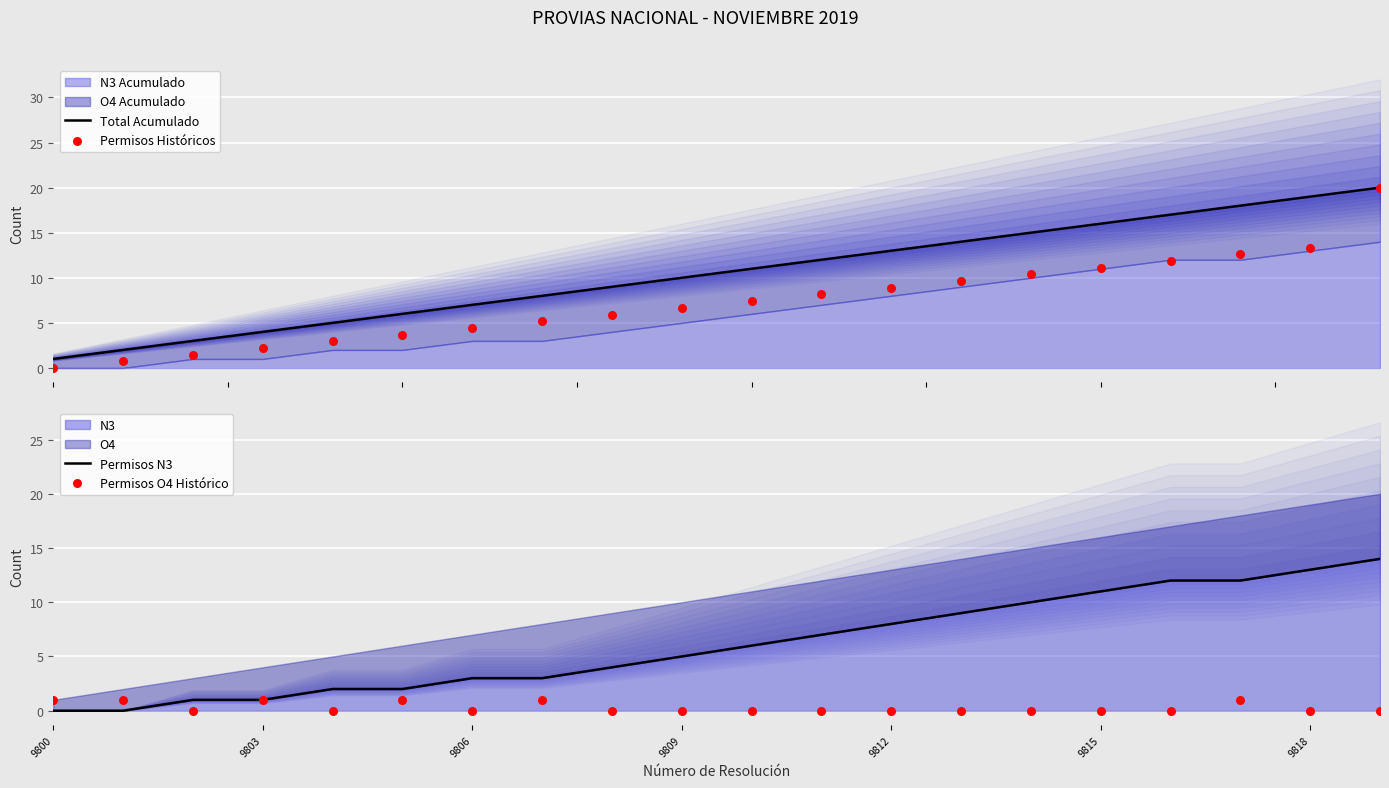

Which series has the largest Y range (max minus min)?

Permisos Históricos